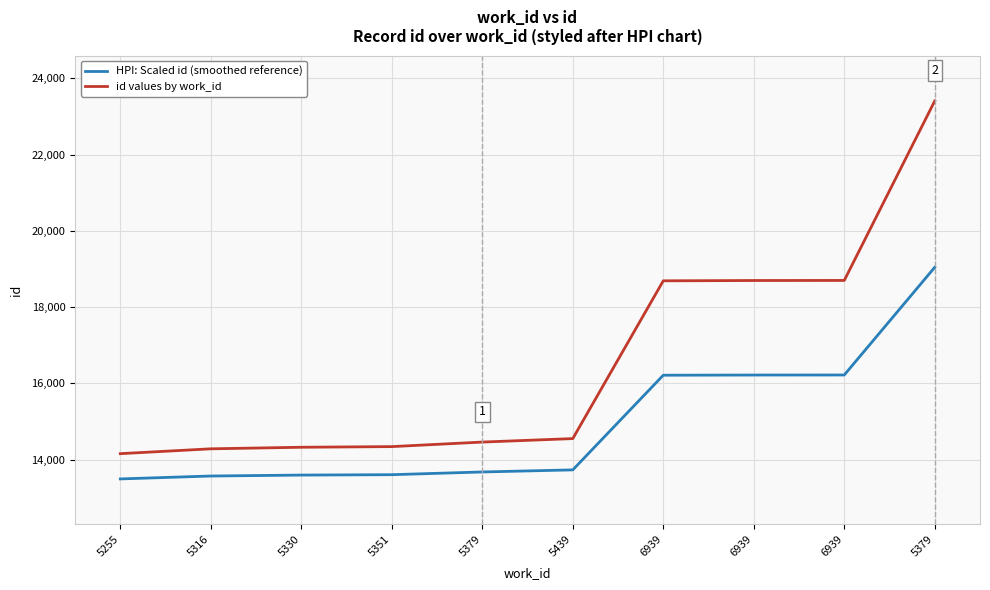

How many lines are shown in the chart?

2